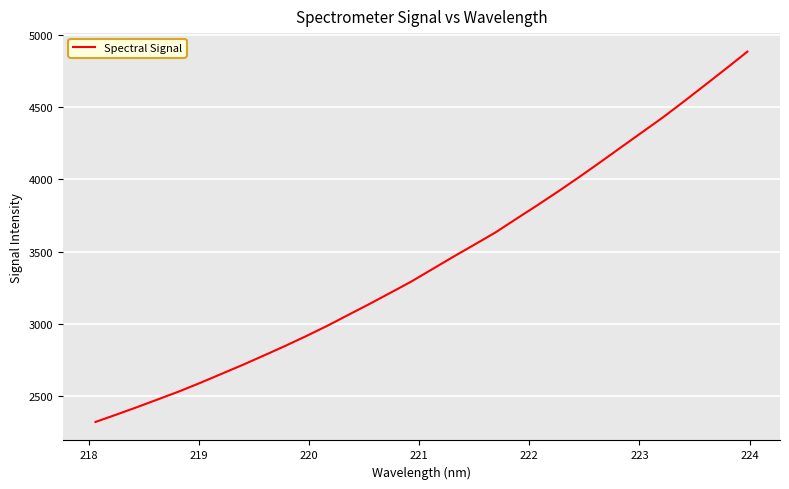

What is the smallest value displayed?

2323.0